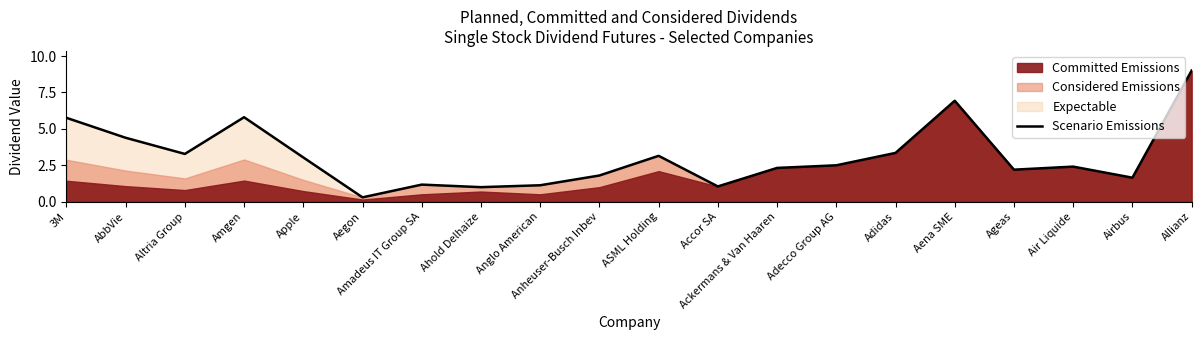

True or false: the data has more than 1 interior local peaks.

True